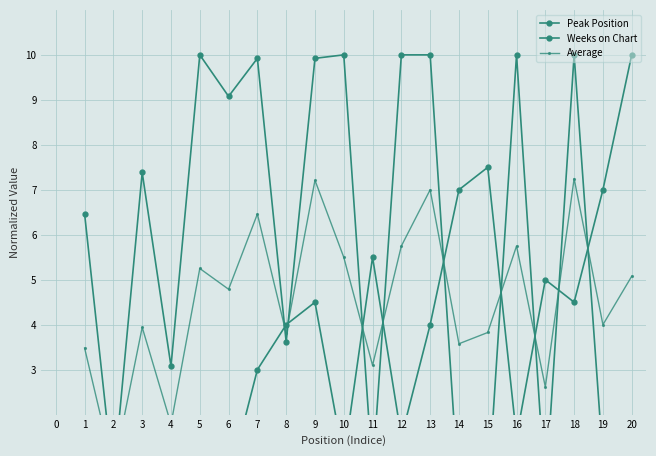

Is the value of Weeks on Chart at 11 greater than the value of Average at 8?

No